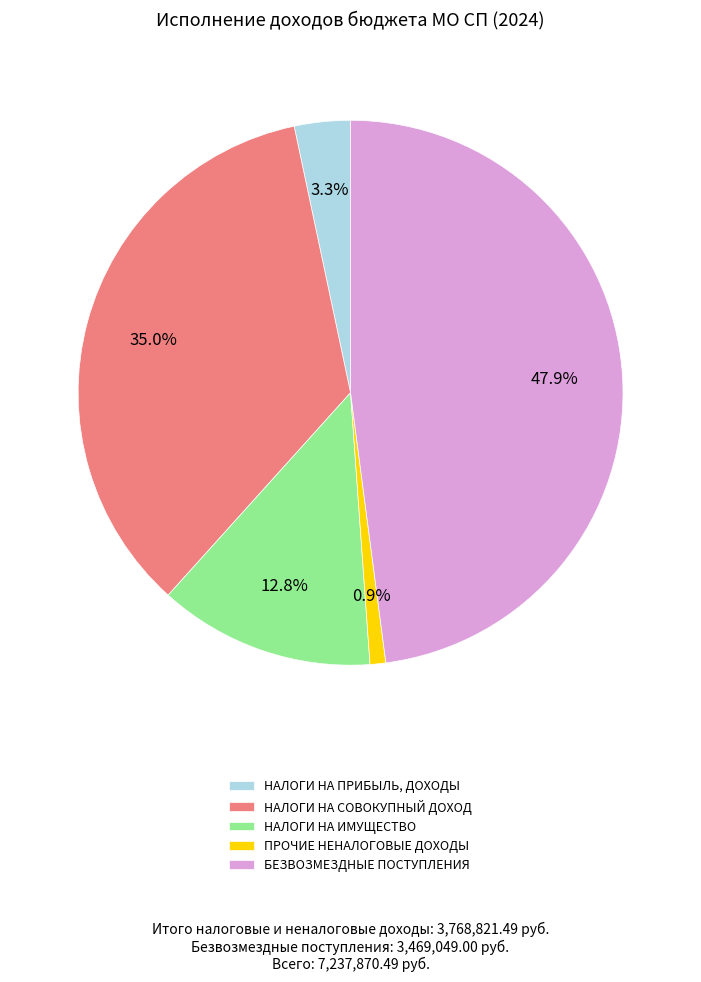

Which category has the smallest portion of the pie?

ПРОЧИЕ НЕНАЛОГОВЫЕ ДОХОДЫ